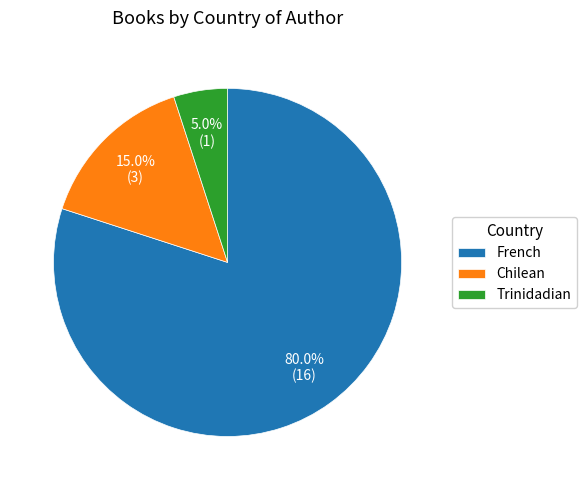

How much of the chart is everything except Trinidadian?

95.0%